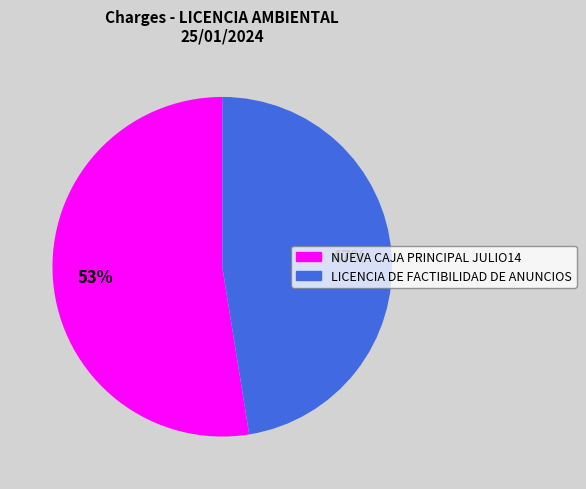

Does any single category account for the majority?

Yes